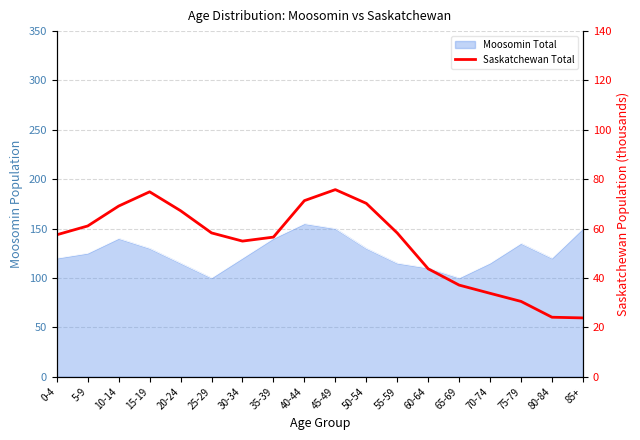

Rank the categories by value from lowest to highest.

85+, 80-84, 75-79, 70-74, 65-69, 60-64, 30-34, 35-39, 0-4, 55-59, 25-29, 5-9, 20-24, 10-14, 50-54, 40-44, 15-19, 45-49